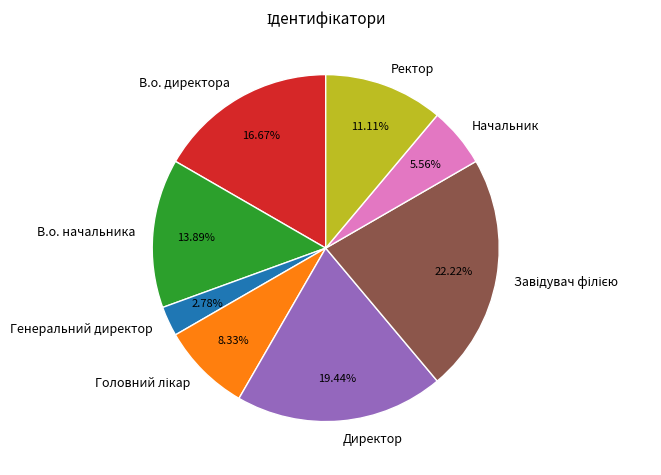

Is the sum of В.о. начальника and Начальник greater than half?

No